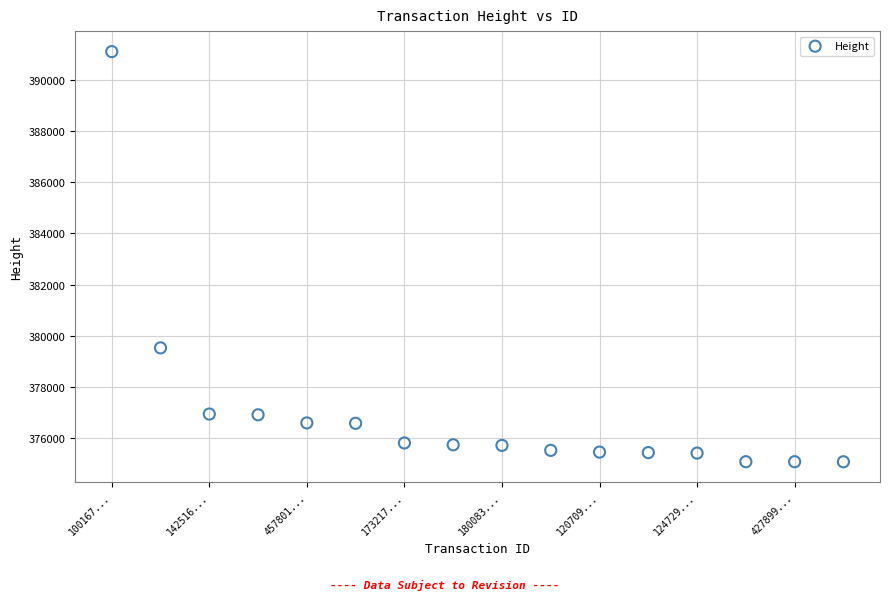

What is the range of Y values (max minus min)?

16019